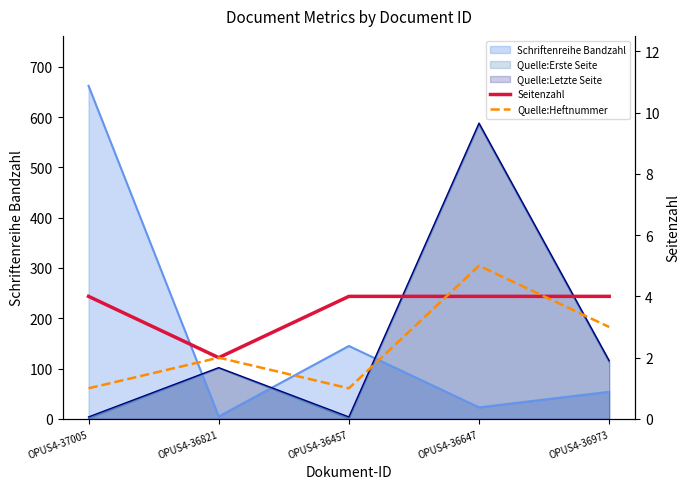

Between OPUS4-37005 and OPUS4-36973, which is larger?

OPUS4-37005